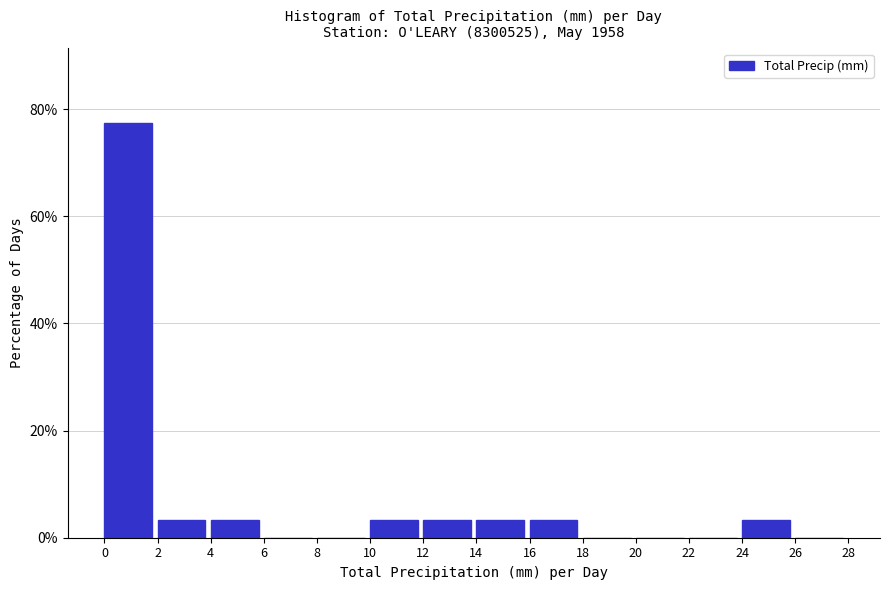

Reading left to right, list every bar in this chart as the range it spans on the x-axis followed by its height. The values are not printed on the chart, so give them approximately, as read against the axis.

0 to 2: 78
2 to 4: 4
4 to 6: 4
6 to 8: 0
8 to 10: 0
10 to 12: 4
12 to 14: 4
14 to 16: 4
16 to 18: 4
18 to 20: 0
20 to 22: 0
22 to 24: 0
24 to 26: 4
26 to 28: 0